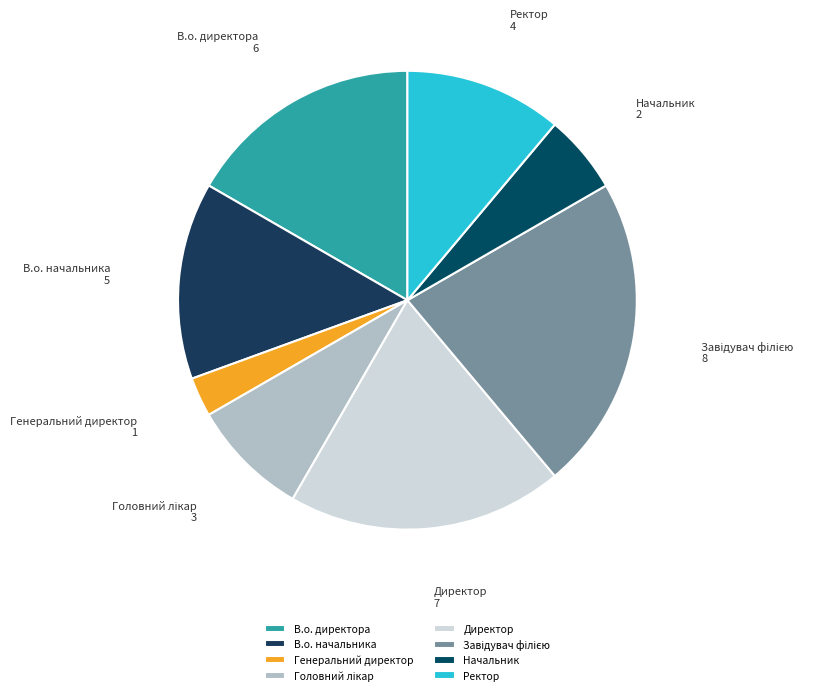

Do Ректор and В.о. начальника together represent more than half of the pie?

No